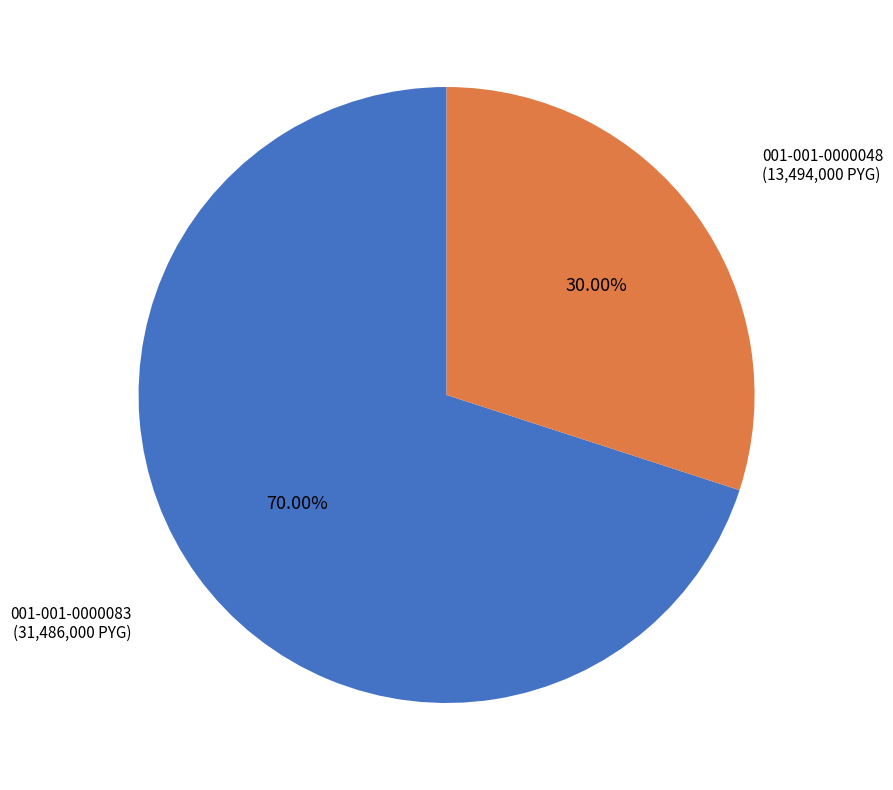

Is there any slice that represents more than half of the pie?

Yes